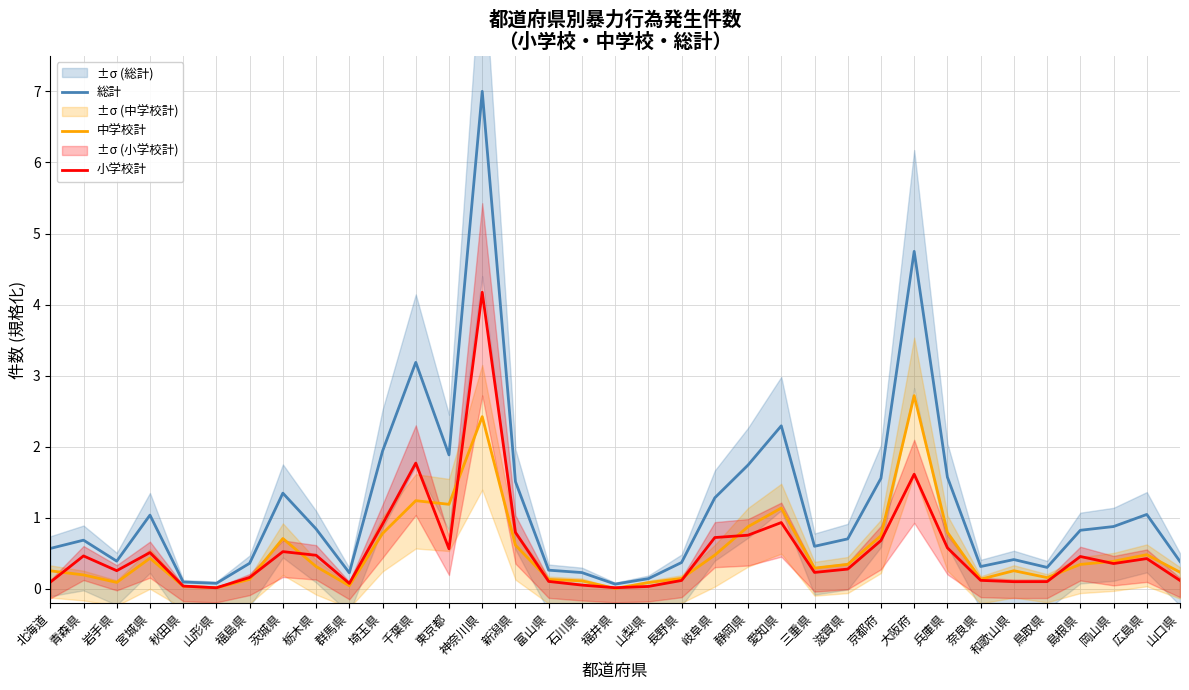

List the labels in order of 中学校計 value, smallest first.

福井県, 山形県, 秋田県, 群馬県, 山梨県, 岩手県, 石川県, 富山県, 福島県, 奈良県, 長野県, 鳥取県, 青森県, 山口県, 北海道, 和歌山県, 三重県, 栃木県, 島根県, 滋賀県, 岡山県, 宮城県, 岐阜県, 広島県, 新潟県, 茨城県, 京都府, 埼玉県, 兵庫県, 静岡県, 愛知県, 東京都, 千葉県, 神奈川県, 大阪府